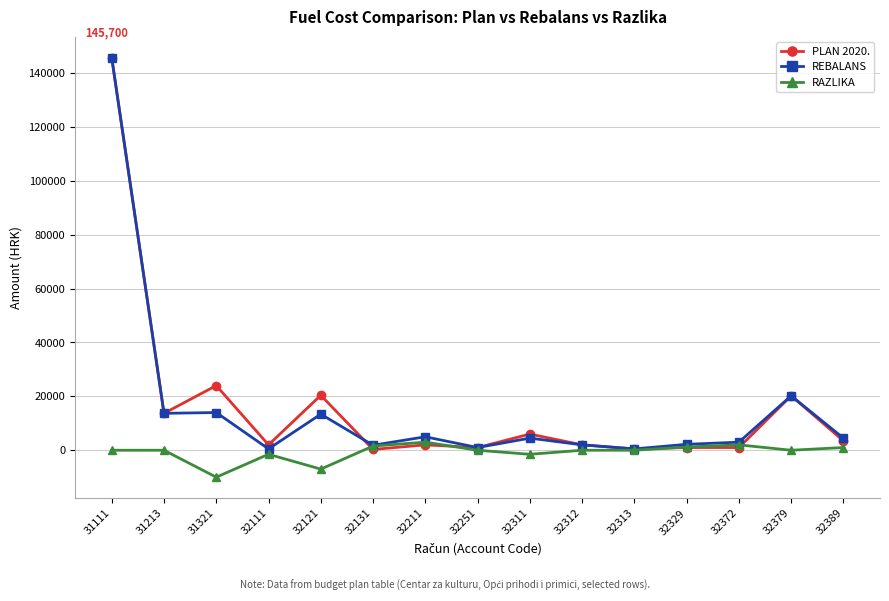

True or false: REBALANS and PLAN 2020. intersect in this chart.

True